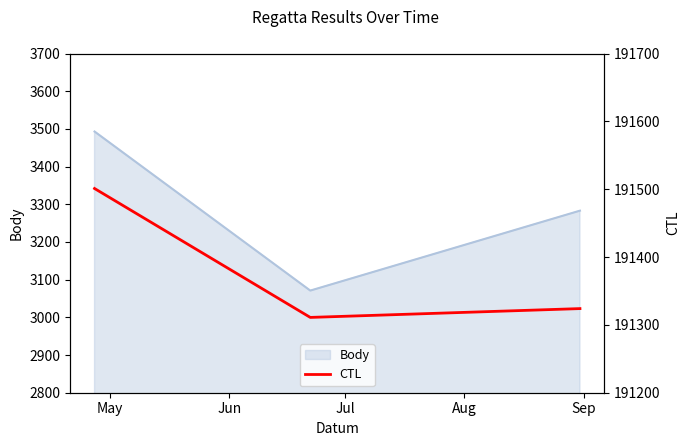

What is the minimum value for Body?

3071